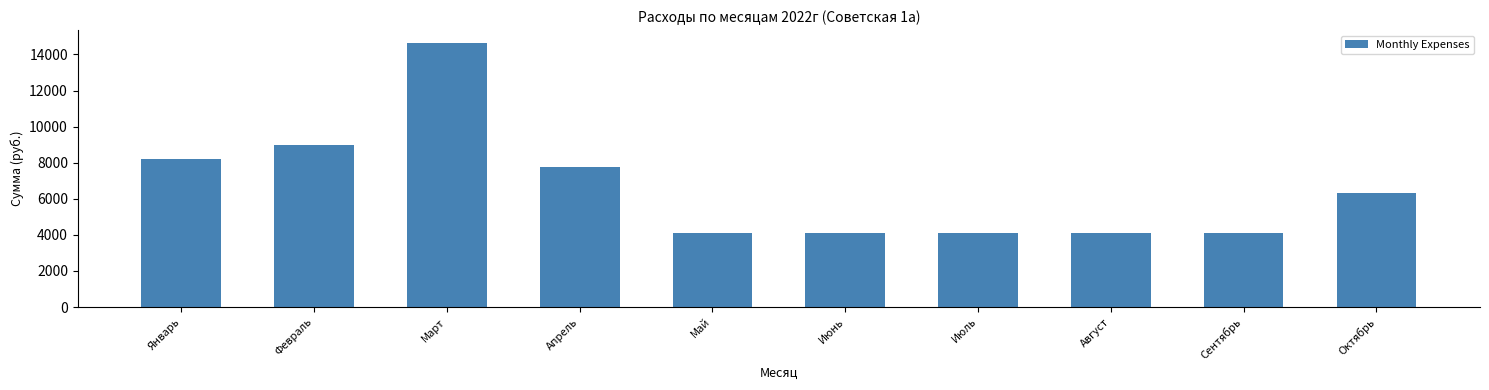

Reading left to right, list all the values displayed in this chart.

Январь=8180	Февраль=8992	Март=14624	Апрель=7768	Май=4104	Июнь=4104	Июль=4104	Август=4104	Сентябрь=4104	Октябрь=6336